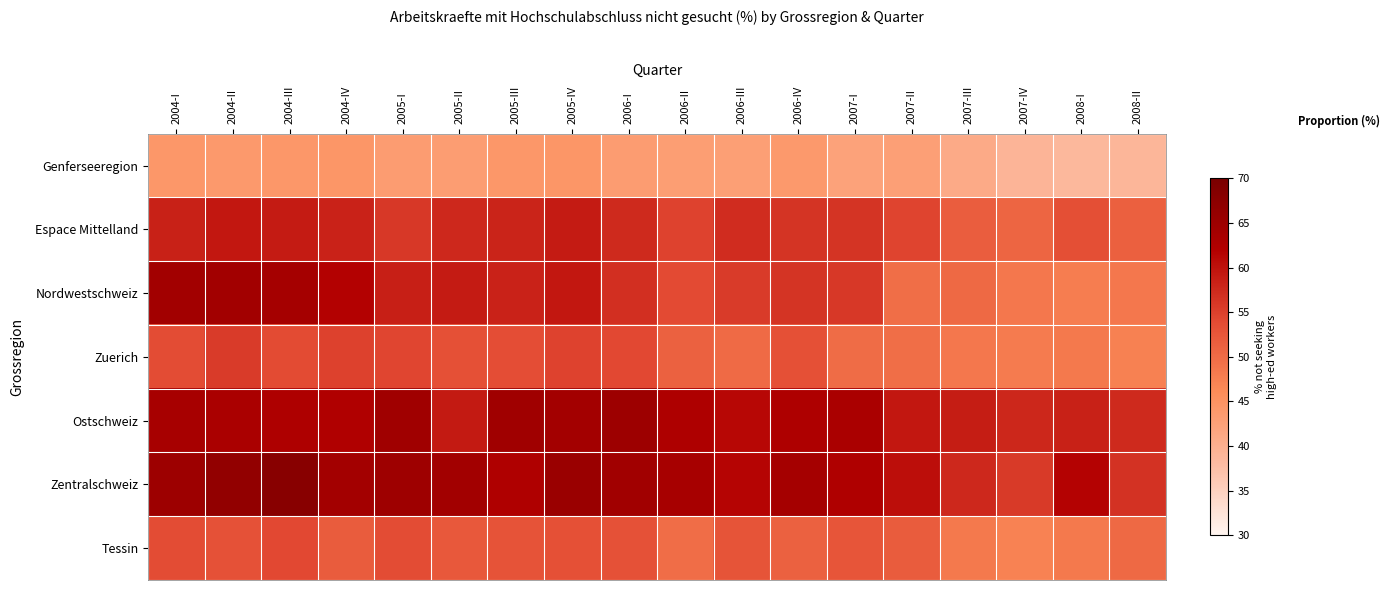

Which has a higher value, 2004-II or 2005-III?

2005-III